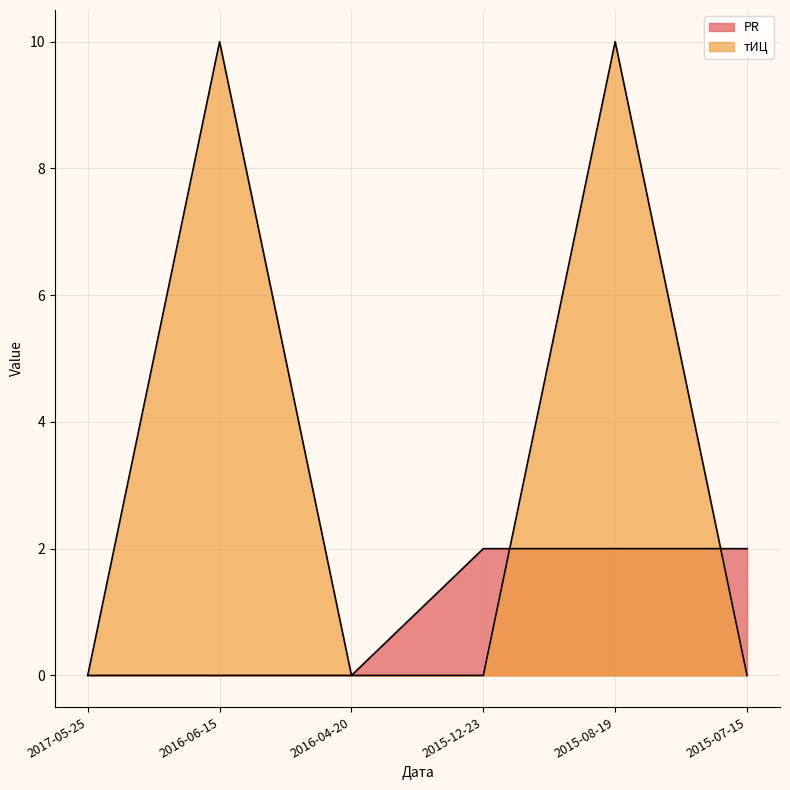

The value of PR at 2015-08-19 is 2. True or false?

True